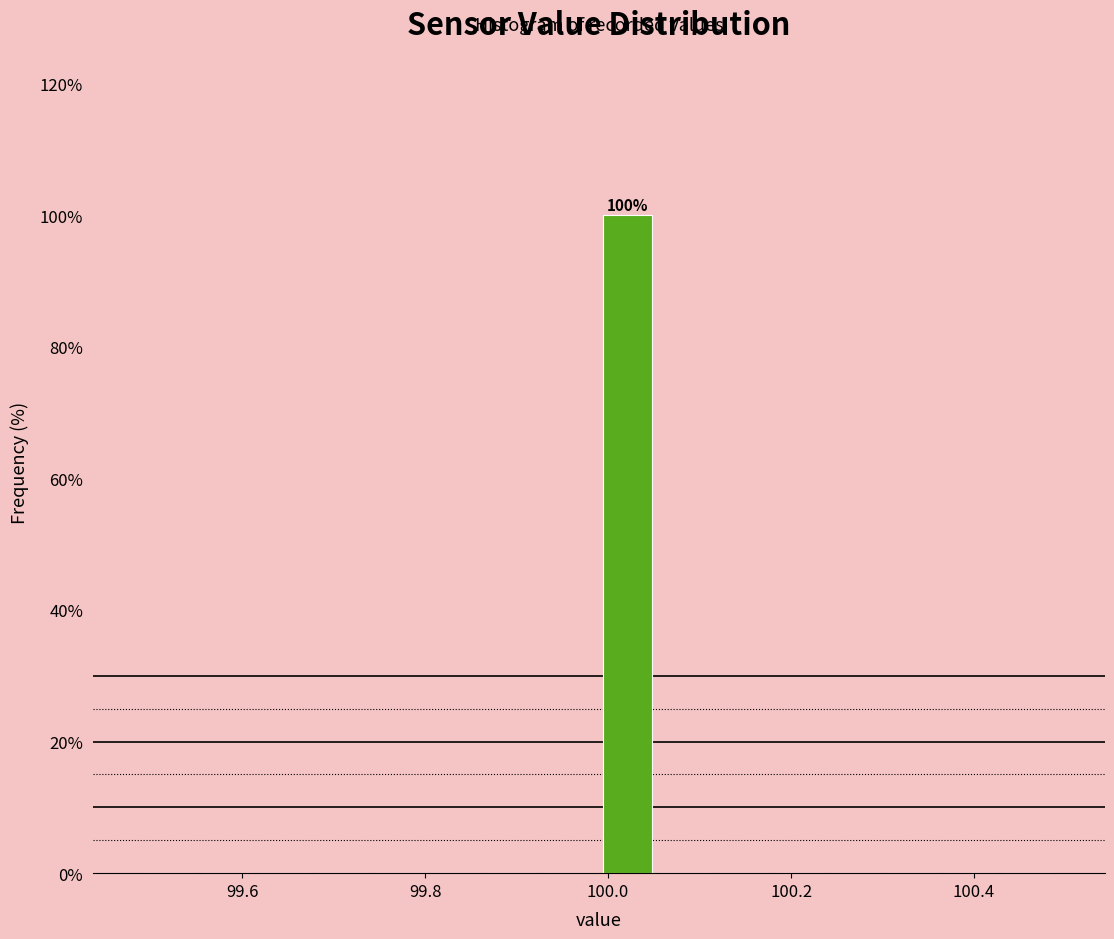

Read against the x-axis, roughly where is the centre of the tallest bar?

100.02